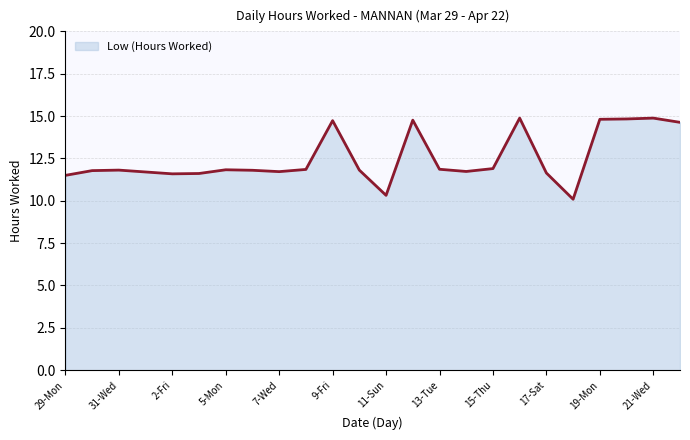

What is the smallest value displayed?

10.1